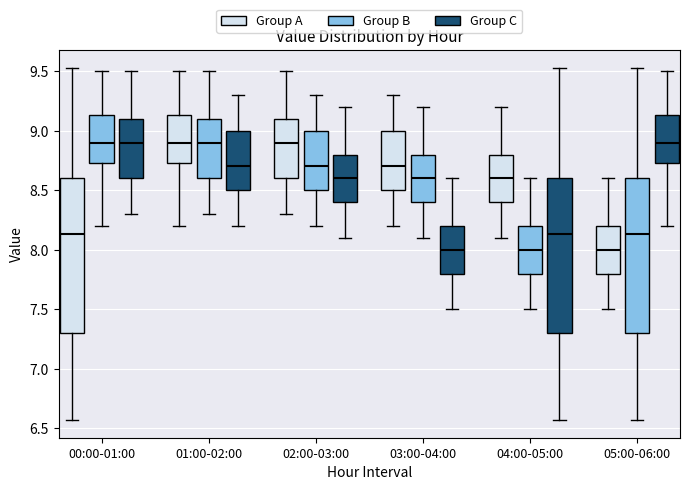

Reading left to right, read every box against the y-axis: the position of its median line, the range the box covers, and the ends of its whiskers. The values are not printed on the chart, so give them approximately, as read against the axis.

00:00-01:00 (Group A): median 8.15, box 7.30 to 8.60, whiskers 6.55 to 9.55
00:00-01:00 (Group B): median 8.90, box 8.75 to 9.15, whiskers 8.20 to 9.50
00:00-01:00 (Group C): median 8.90, box 8.60 to 9.10, whiskers 8.30 to 9.50
01:00-02:00 (Group A): median 8.90, box 8.75 to 9.15, whiskers 8.20 to 9.50
01:00-02:00 (Group B): median 8.90, box 8.60 to 9.10, whiskers 8.30 to 9.50
01:00-02:00 (Group C): median 8.70, box 8.50 to 9.00, whiskers 8.20 to 9.30
02:00-03:00 (Group A): median 8.90, box 8.60 to 9.10, whiskers 8.30 to 9.50
02:00-03:00 (Group B): median 8.70, box 8.50 to 9.00, whiskers 8.20 to 9.30
02:00-03:00 (Group C): median 8.60, box 8.40 to 8.80, whiskers 8.10 to 9.20
03:00-04:00 (Group A): median 8.70, box 8.50 to 9.00, whiskers 8.20 to 9.30
03:00-04:00 (Group B): median 8.60, box 8.40 to 8.80, whiskers 8.10 to 9.20
03:00-04:00 (Group C): median 8.00, box 7.80 to 8.20, whiskers 7.50 to 8.60
04:00-05:00 (Group A): median 8.60, box 8.40 to 8.80, whiskers 8.10 to 9.20
04:00-05:00 (Group B): median 8.00, box 7.80 to 8.20, whiskers 7.50 to 8.60
04:00-05:00 (Group C): median 8.15, box 7.30 to 8.60, whiskers 6.55 to 9.55
05:00-06:00 (Group A): median 8.00, box 7.80 to 8.20, whiskers 7.50 to 8.60
05:00-06:00 (Group B): median 8.15, box 7.30 to 8.60, whiskers 6.55 to 9.55
05:00-06:00 (Group C): median 8.90, box 8.75 to 9.15, whiskers 8.20 to 9.50